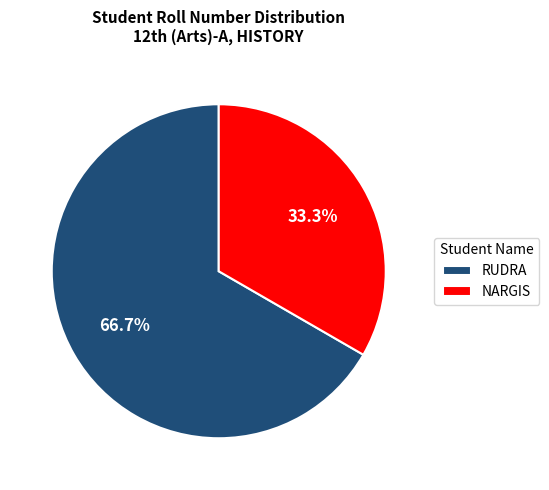

What percentage is the NARGIS slice, to the nearest percent?

33%